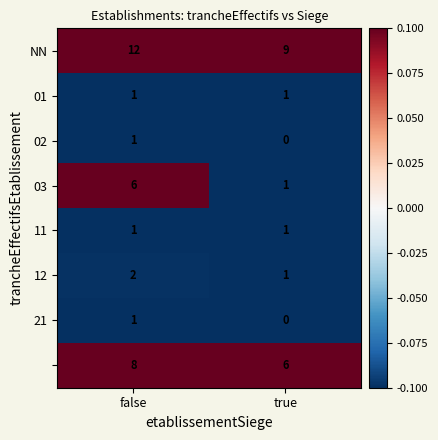

What is the spread (max minus min) of values at true?

9